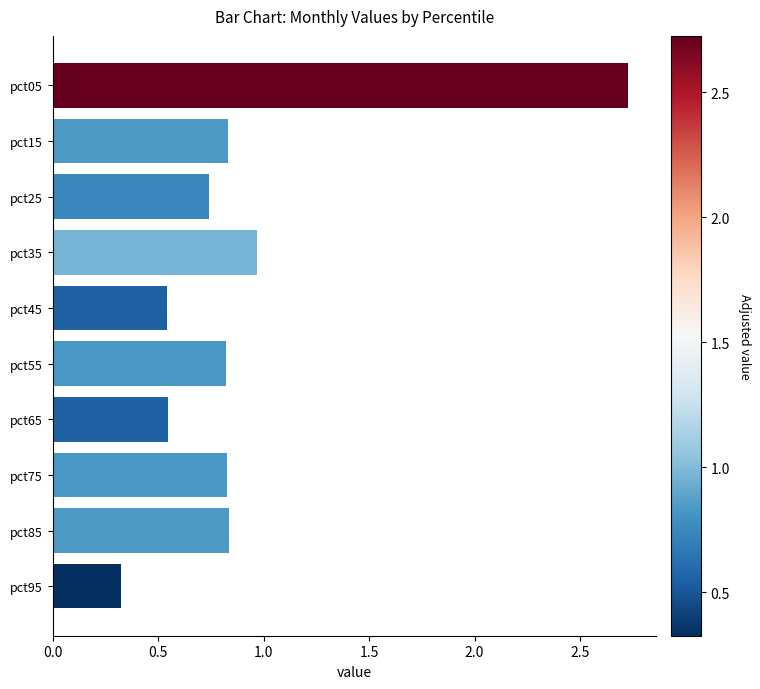

What is the value of the 10th bar from the top?

0.3